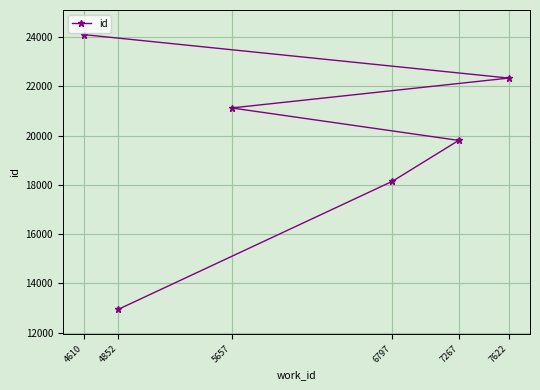

What is the ratio of the value at 7622 to the value at 7267?

1.1